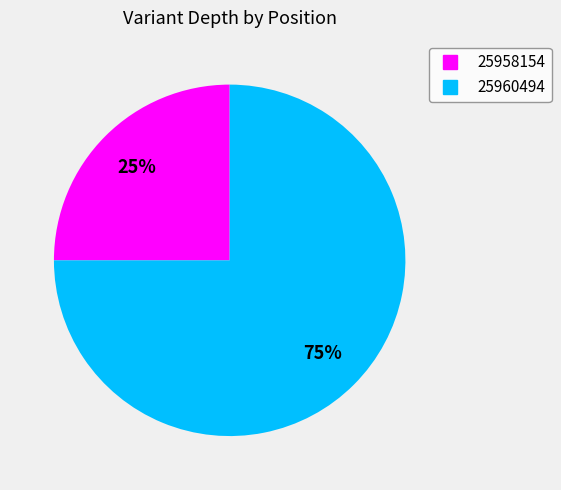

True or false: 25960494 accounts for 86% of the total.

False